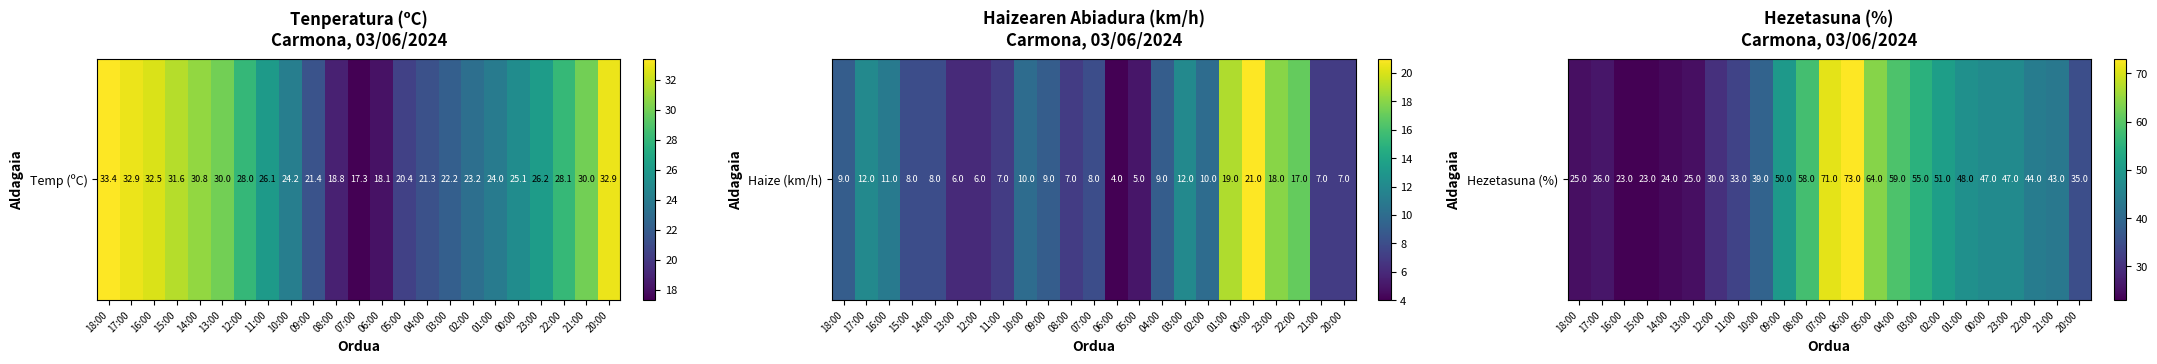

Reading left to right, list all the values displayed in this chart.

18:00=25	17:00=26	16:00=23	15:00=23	14:00=24	13:00=25	12:00=30	11:00=33	10:00=39	09:00=50	08:00=58	07:00=71	06:00=73	05:00=64	04:00=59	03:00=55	02:00=51	01:00=48	00:00=47	23:00=47	22:00=44	21:00=43	20:00=35